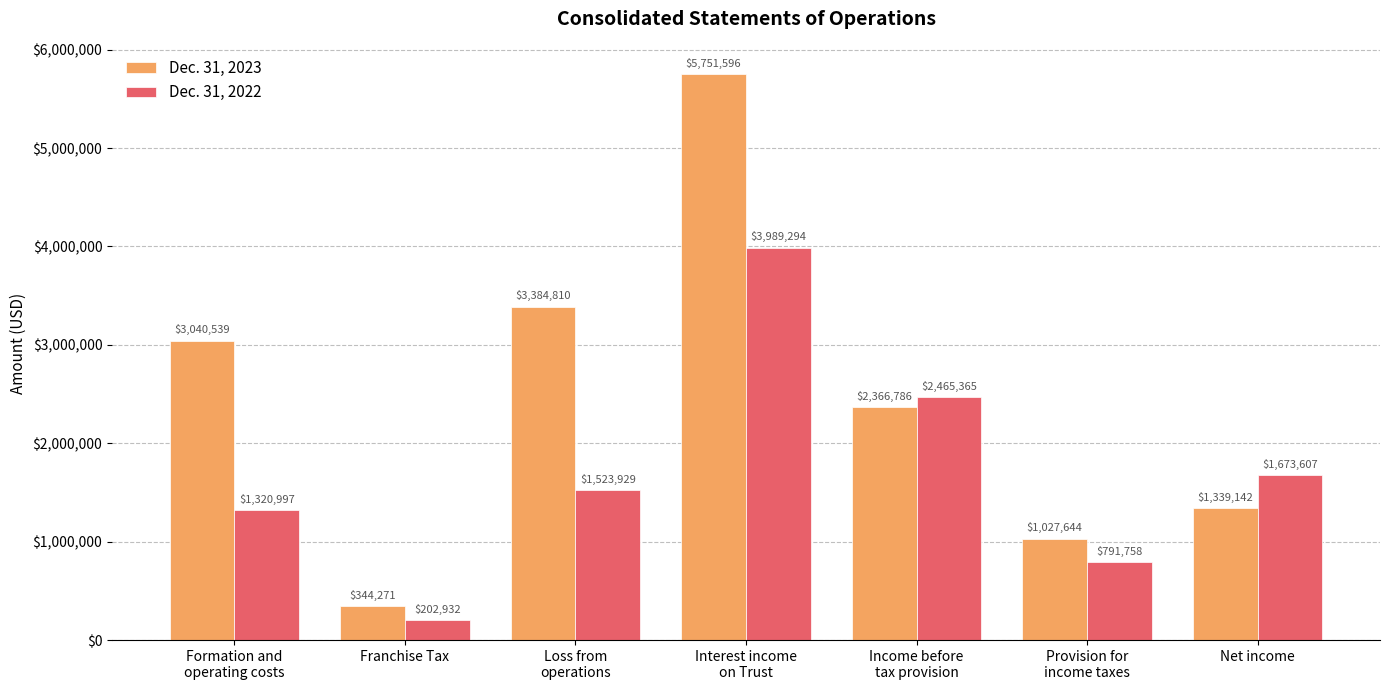

What position from the right is Net income?

1